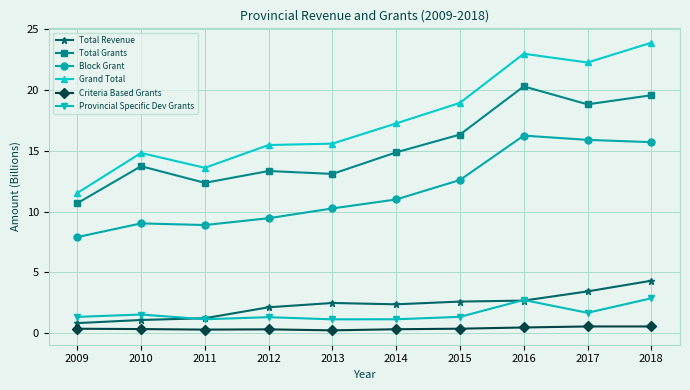

Which series has the widest spread of values?

Grand Total